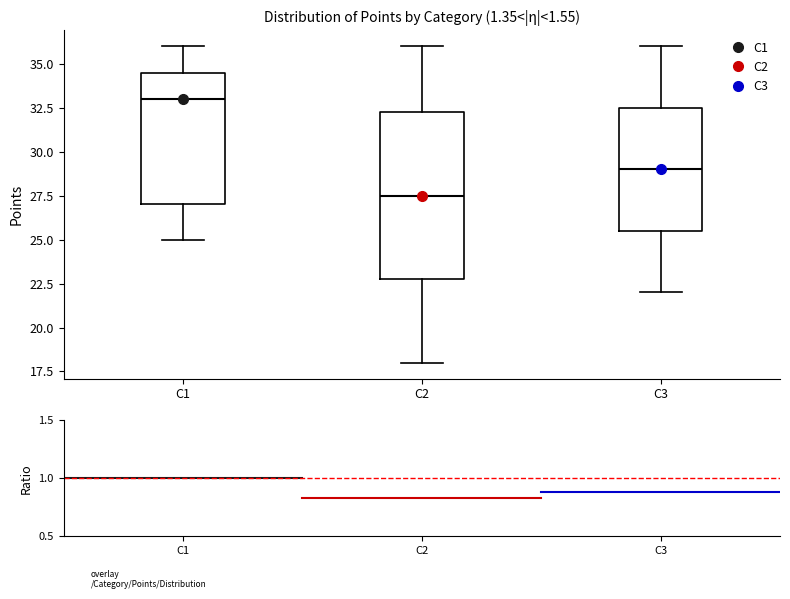

Which box has the lowest median line?

C2